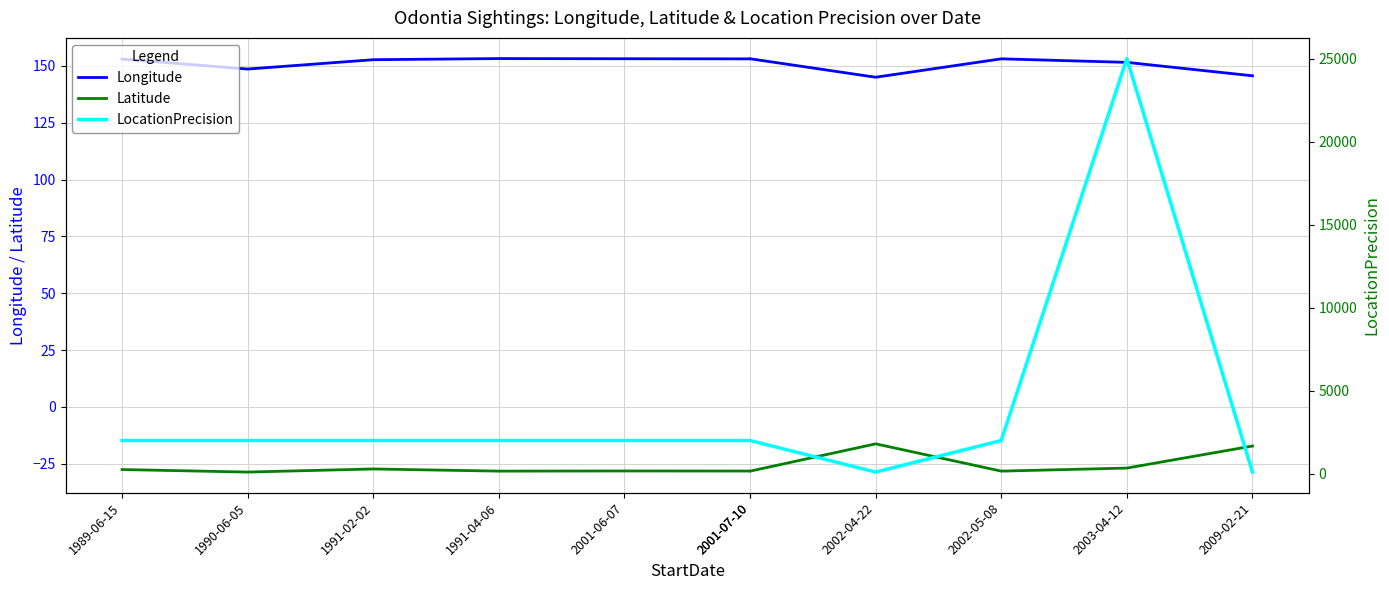

What is the label of the 8th point from the left?

2002-04-22